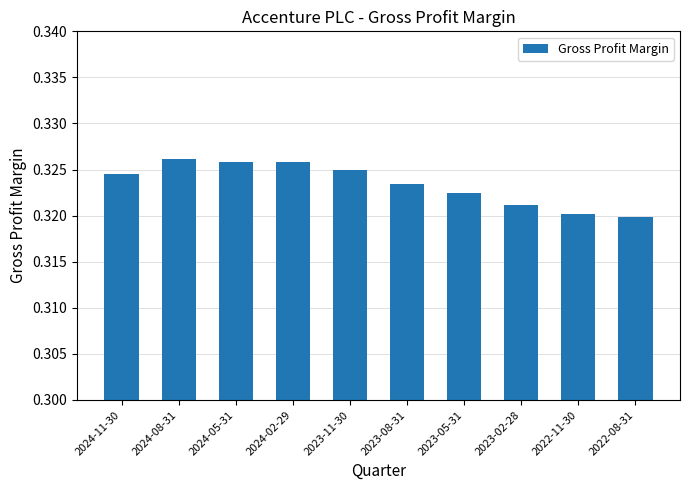

The value at 2022-08-31 is 0.2. True or false?

False